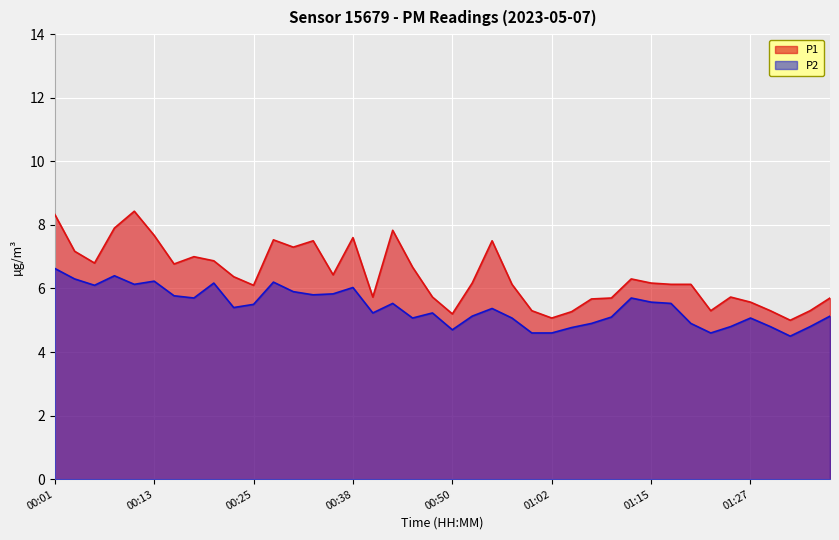

How many values in the P2 series exceed 5?

29